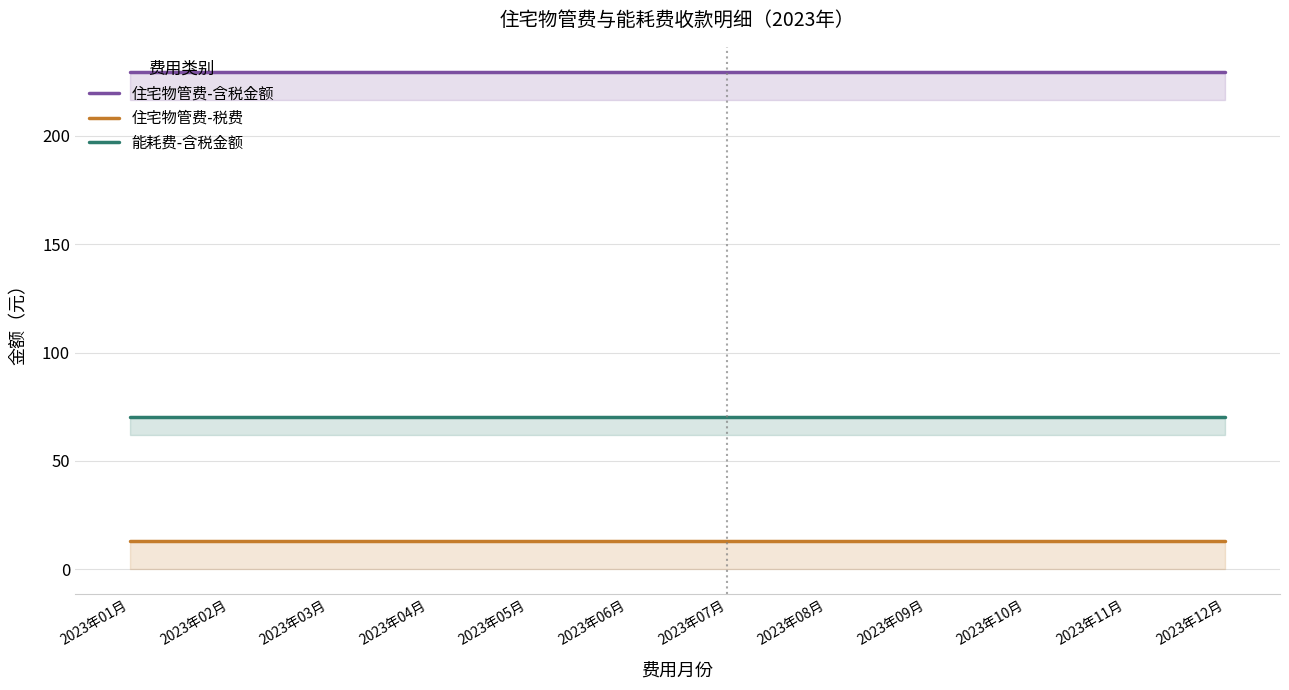

At 2023年03月, list the series in order from largest to smallest.

住宅物管费-含税金额, 能耗费-含税金额, 住宅物管费-税费